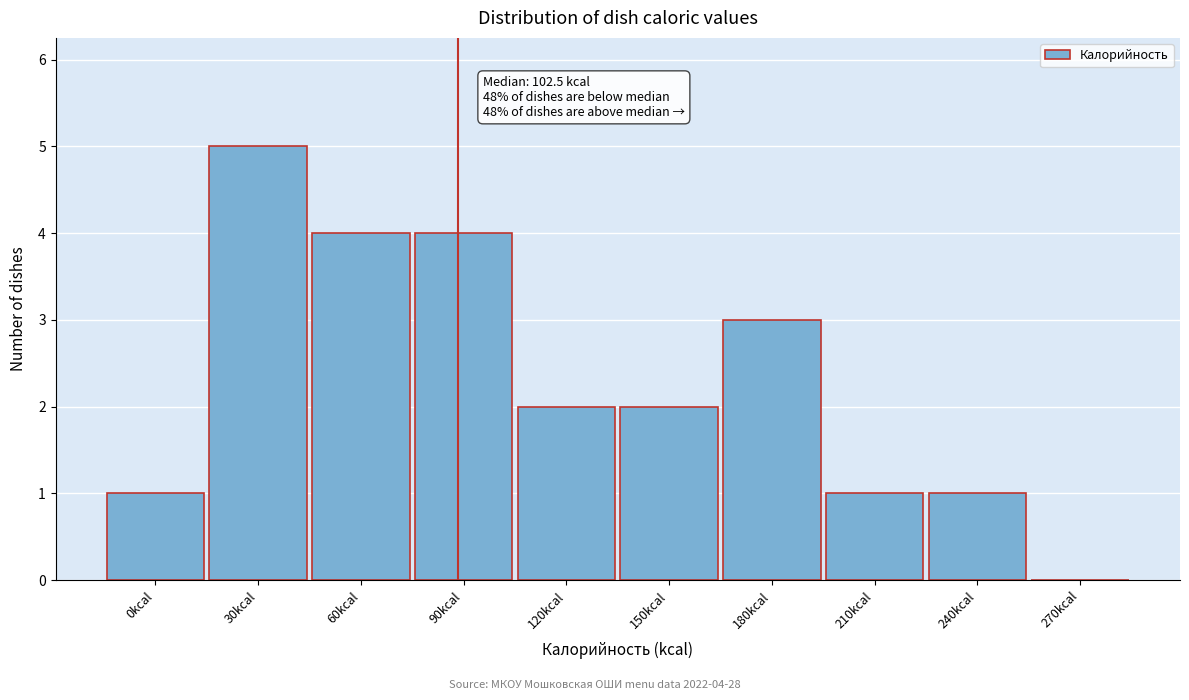

Reading right to left, transcribe all the data shown in this chart.

270kcal=0	240kcal=1	210kcal=1	180kcal=3	150kcal=2	120kcal=2	90kcal=4	60kcal=4	30kcal=5	0kcal=1